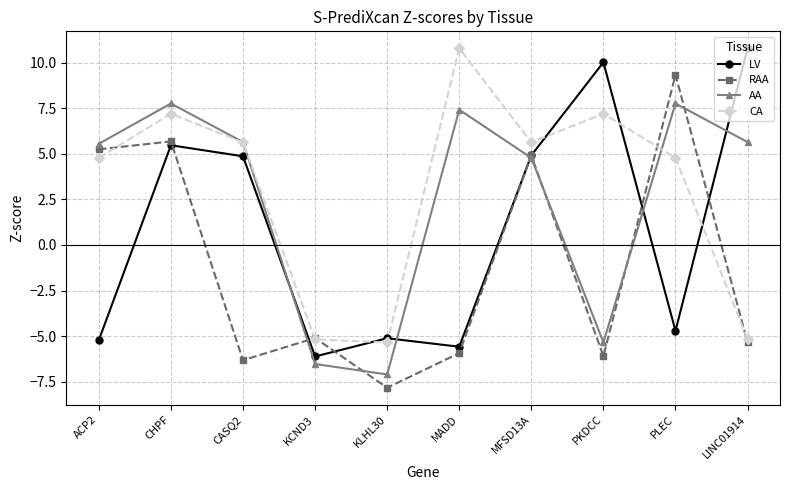

At which label is AA closest to 0?

MFSD13A